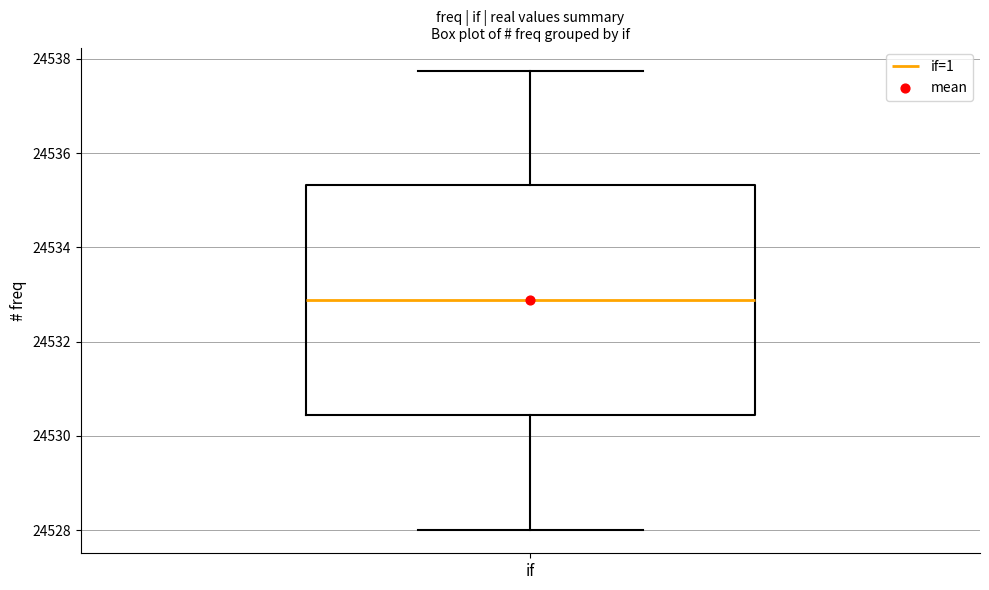

Transcribe this box plot: give where the median line is, the range the box spans, and where the two whiskers end, as read against the y-axis. The values are not printed on the chart, so give them approximately, as read against the axis.

median 24532.8, box 24530.4 to 24535.4, whiskers 24528.0 to 24537.8